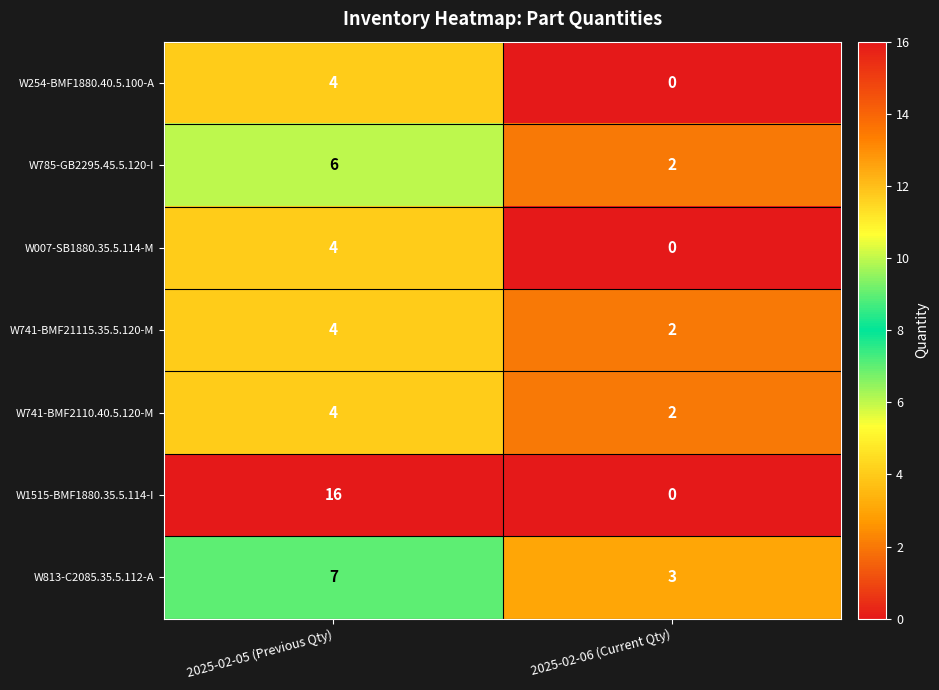

True or false: W007-SB1880.35.5.114-M has a value of 4 at 2025-02-05 (Previous Qty).

True